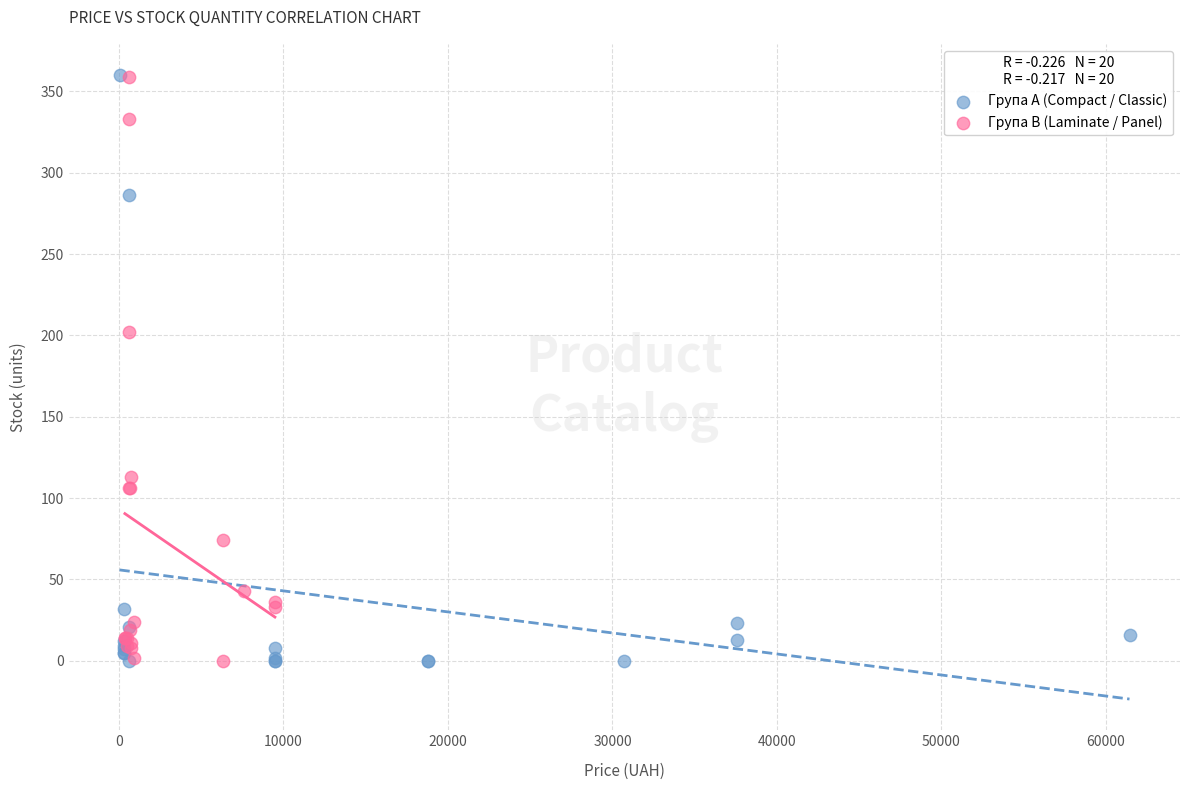

What are all the series names shown in the legend?

Група A (Compact / Classic), Група B (Laminate / Panel)